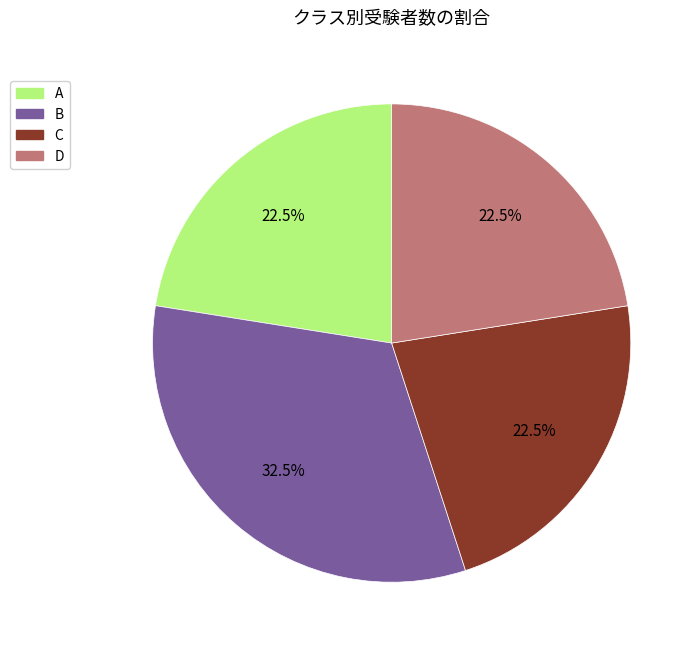

Count the number of slices in the pie.

4